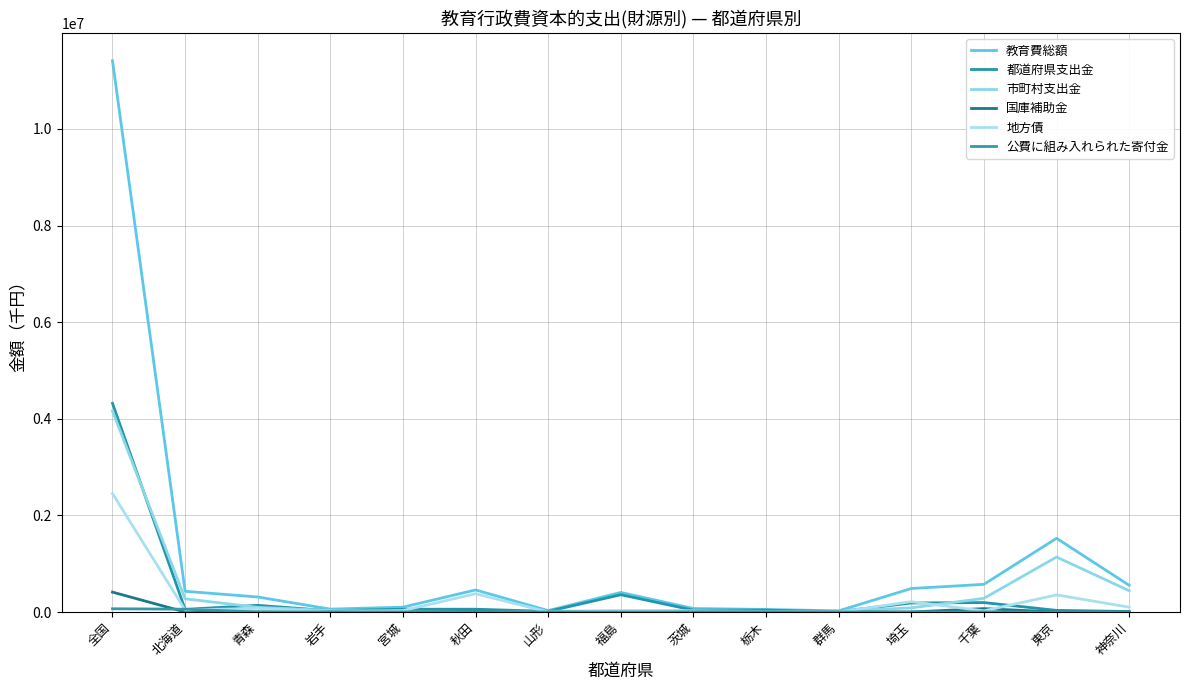

Is it true that 公費に組み入れられた寄付金 equals -22743 at 青森?

False